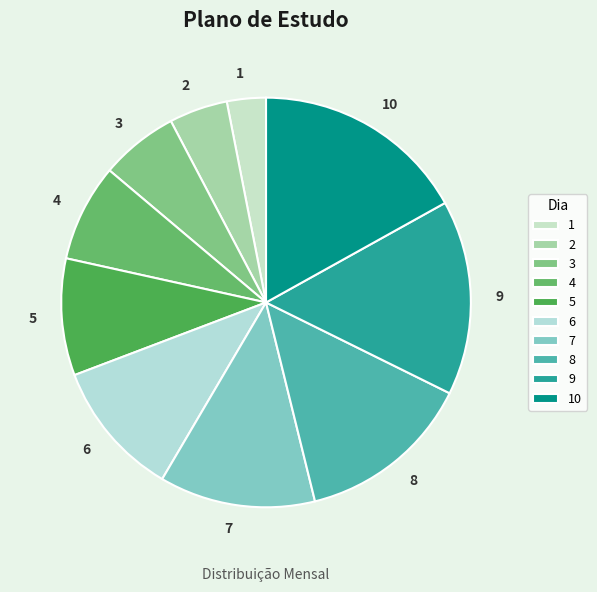

Approximately how many times larger is the value at 9 compared to 8?

1.1